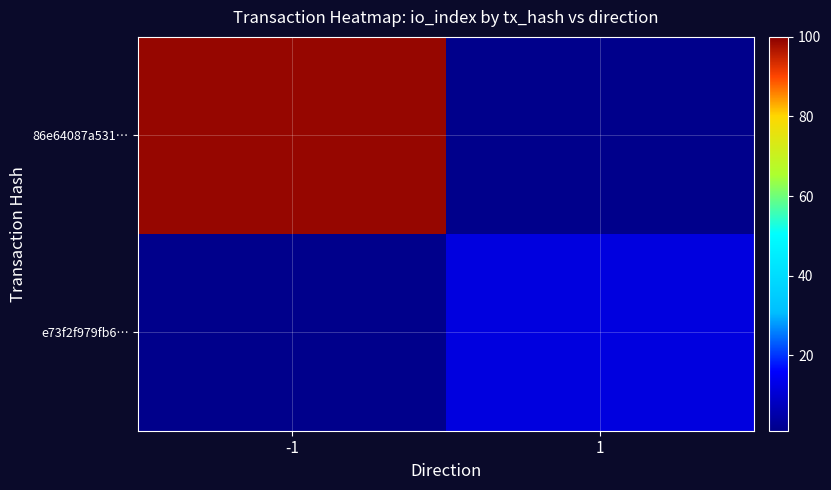

What is the smallest value displayed?

12.0